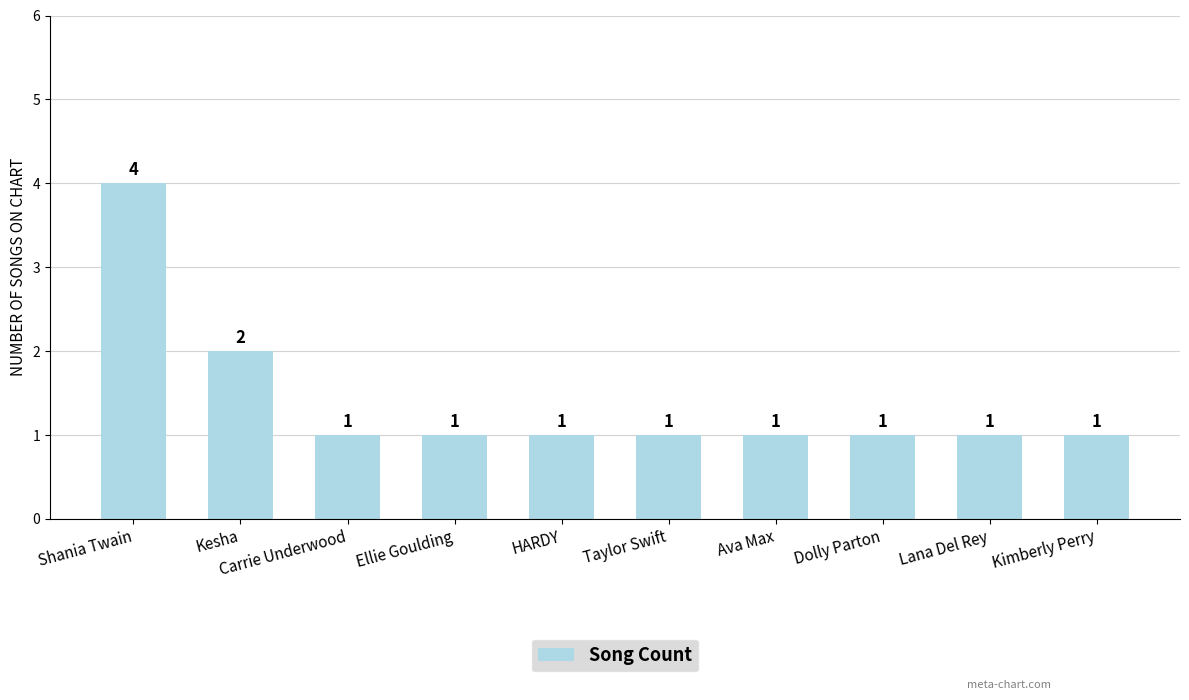

How many bars are there in total?

10